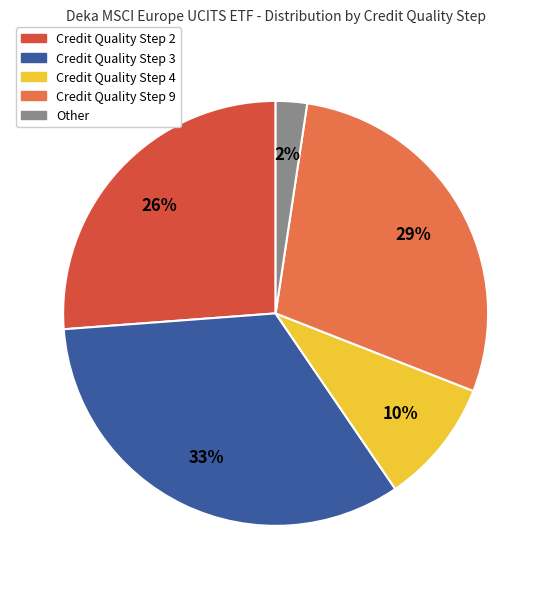

Count the number of slices in the pie.

5